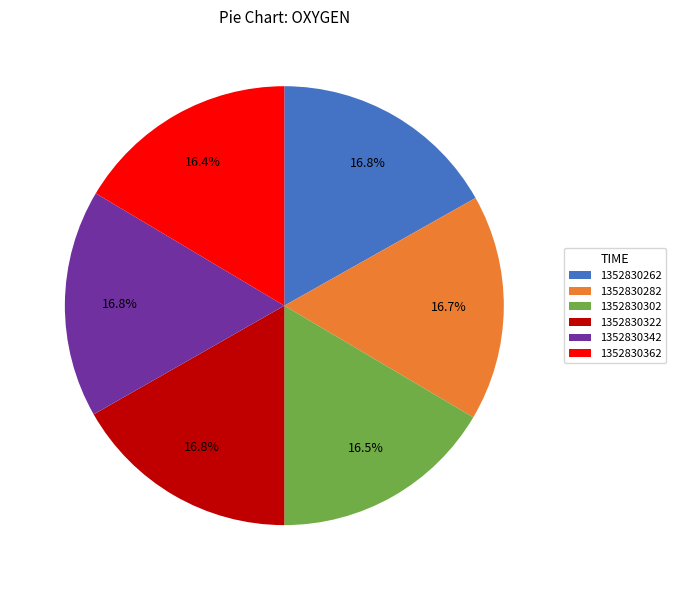

True or false: 1352830342 accounts for 6% of the total.

False